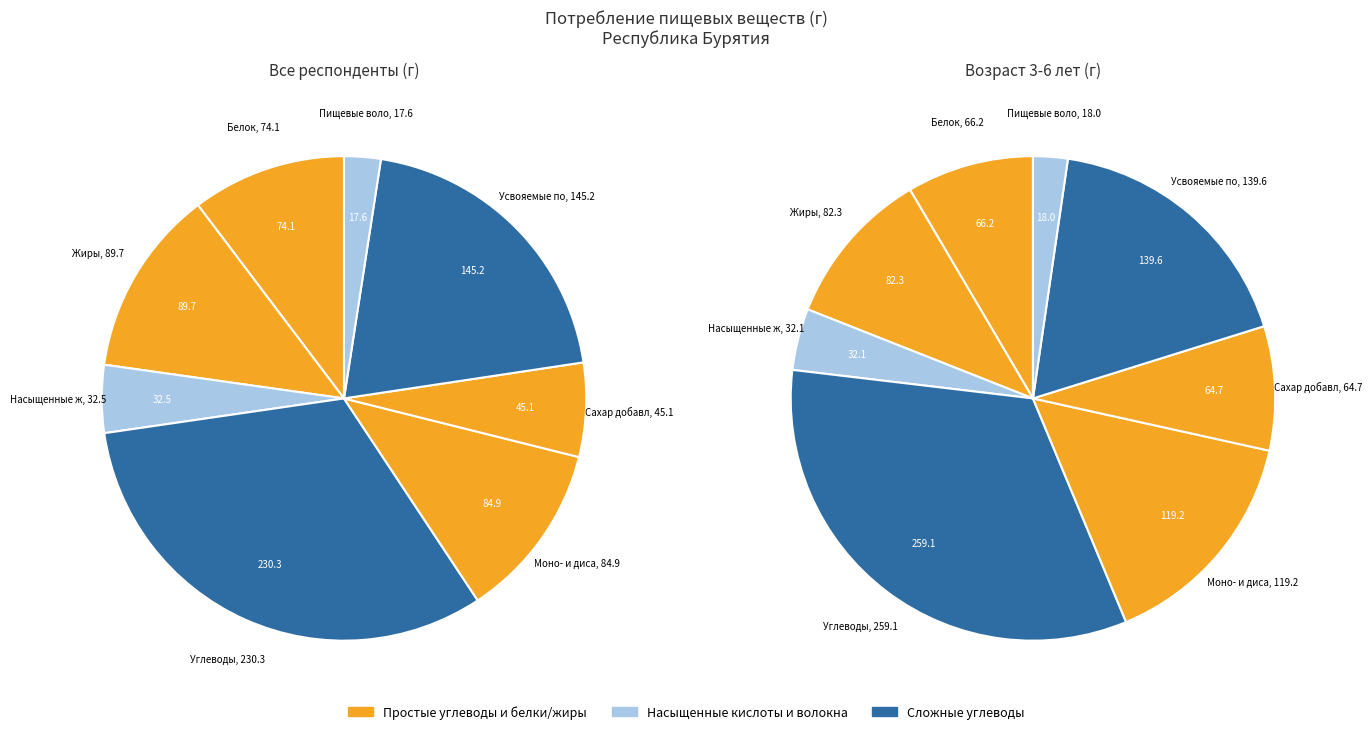

How many slices are in this pie chart?

8